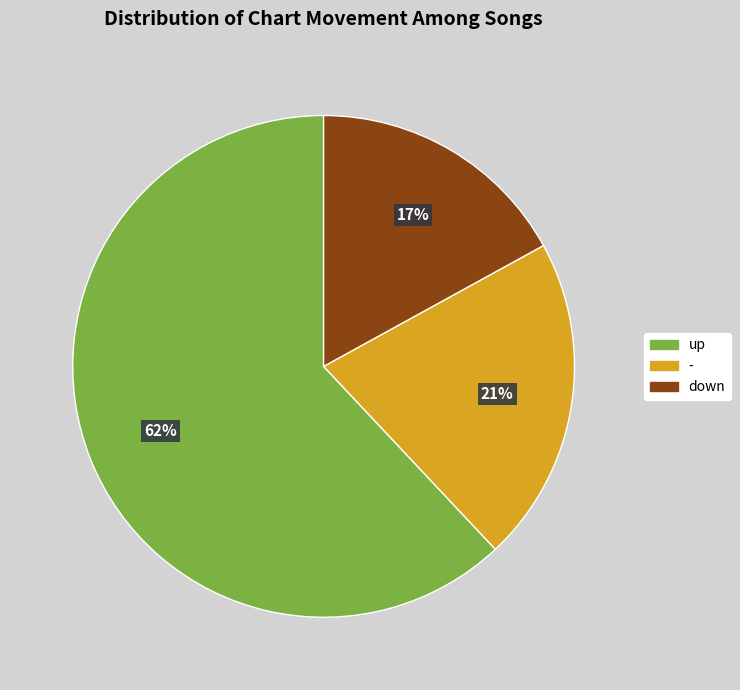

Which slice represents more than half of the pie?

up